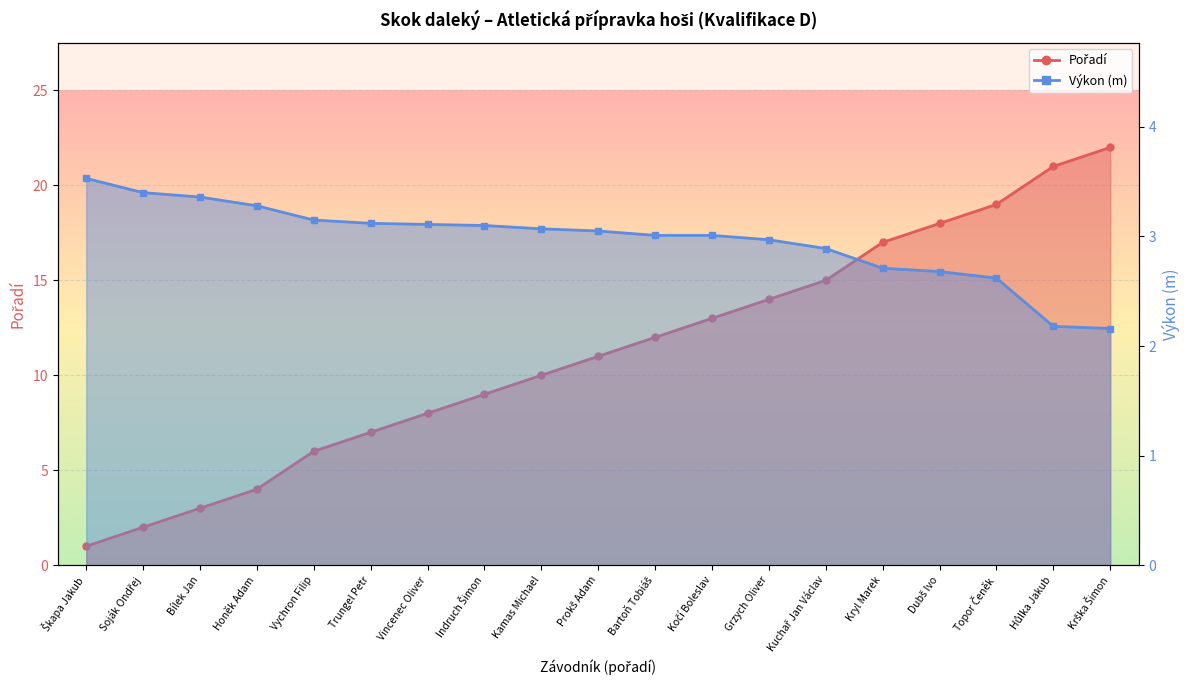

At which category does the chart reach its minimum across all series?

Škapa Jakub